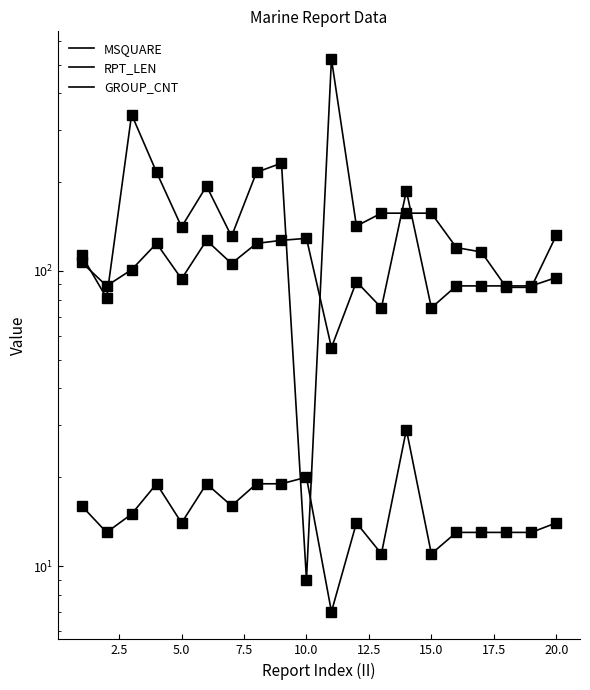

What are all the series names shown in the legend?

MSQUARE, RPT_LEN, GROUP_CNT